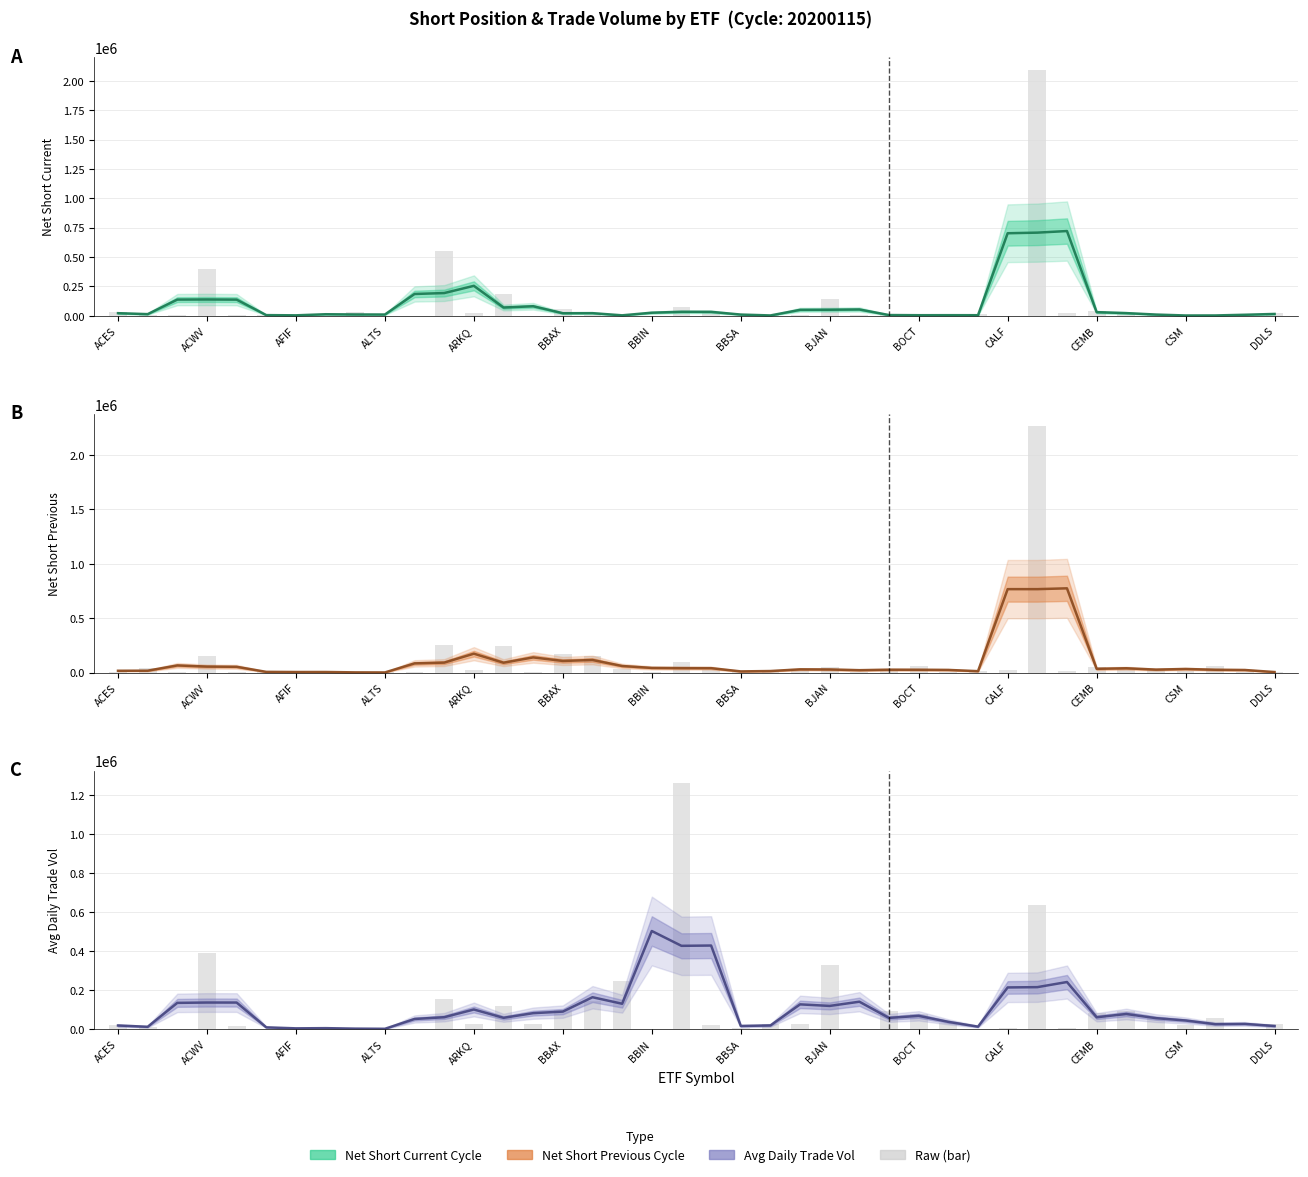

How many bars are there in each group?

6